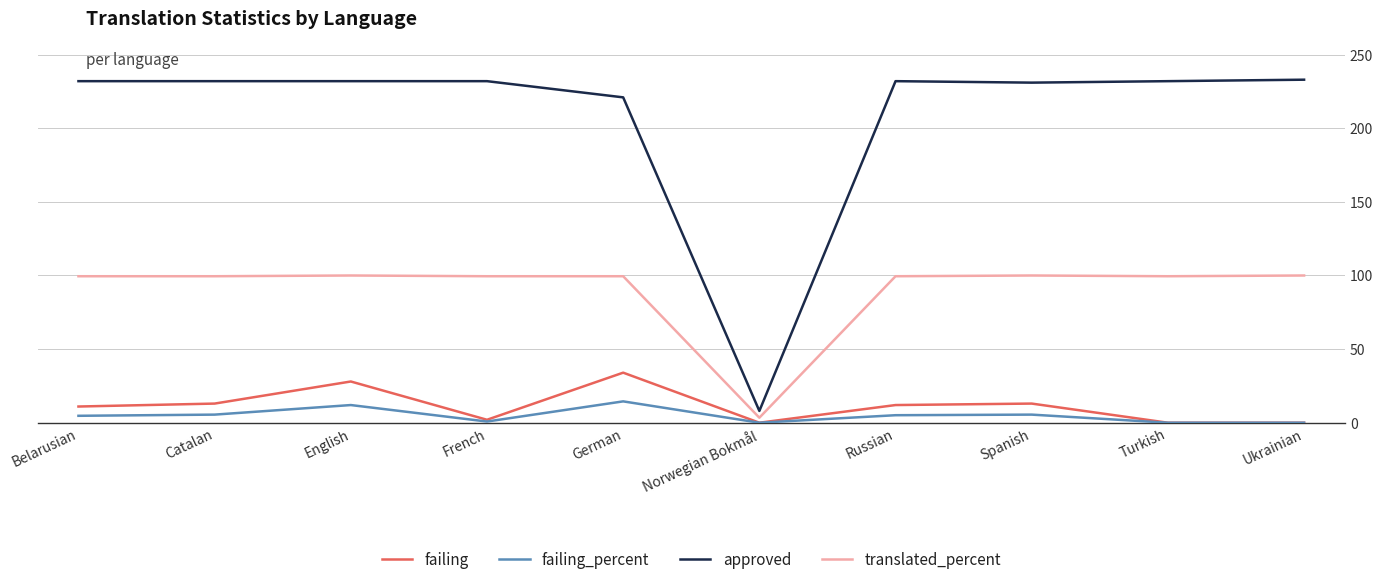

Which series has the widest spread of values?

approved